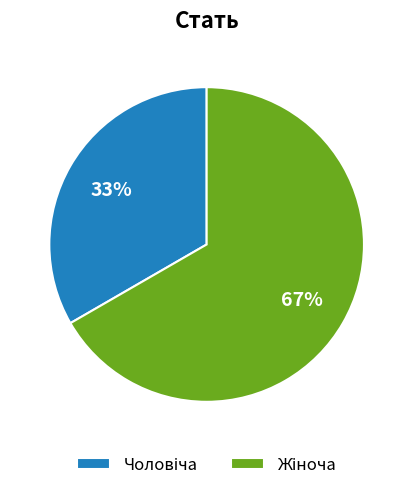

To the nearest percent, what is the average slice percentage?

50%